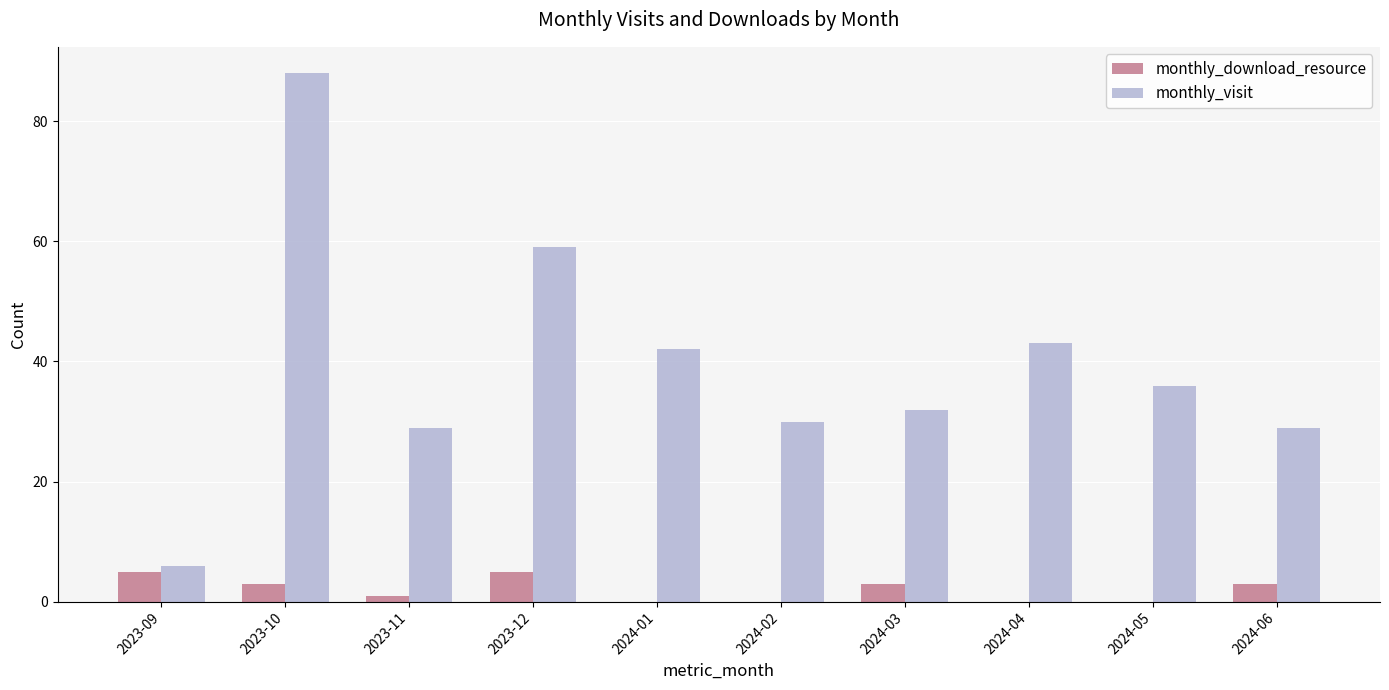

At which category is the sum across all series the highest?

2023-10